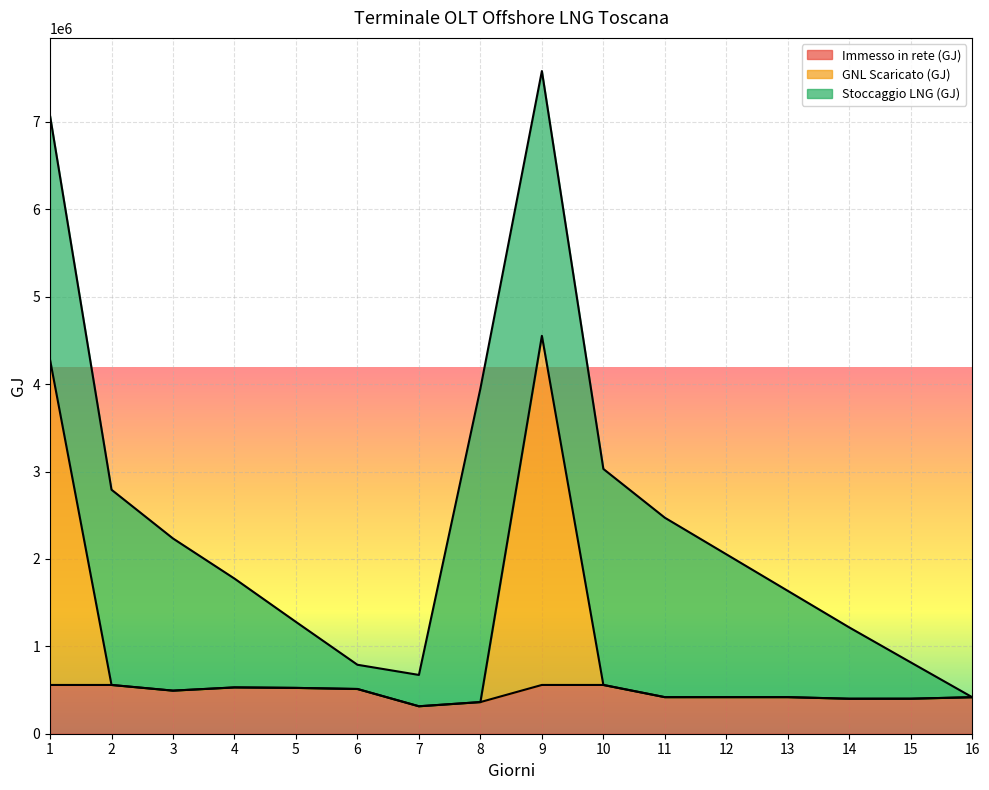

Is it true that Immesso in rete (GJ) equals 558084.6 at 9?

True